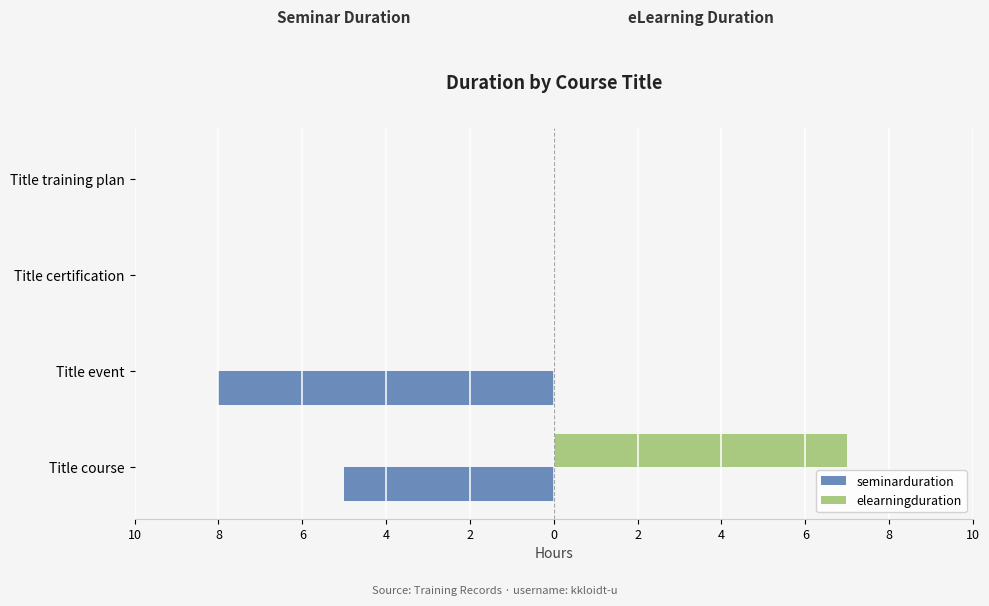

What are all the series names shown in the legend?

seminarduration, elearningduration